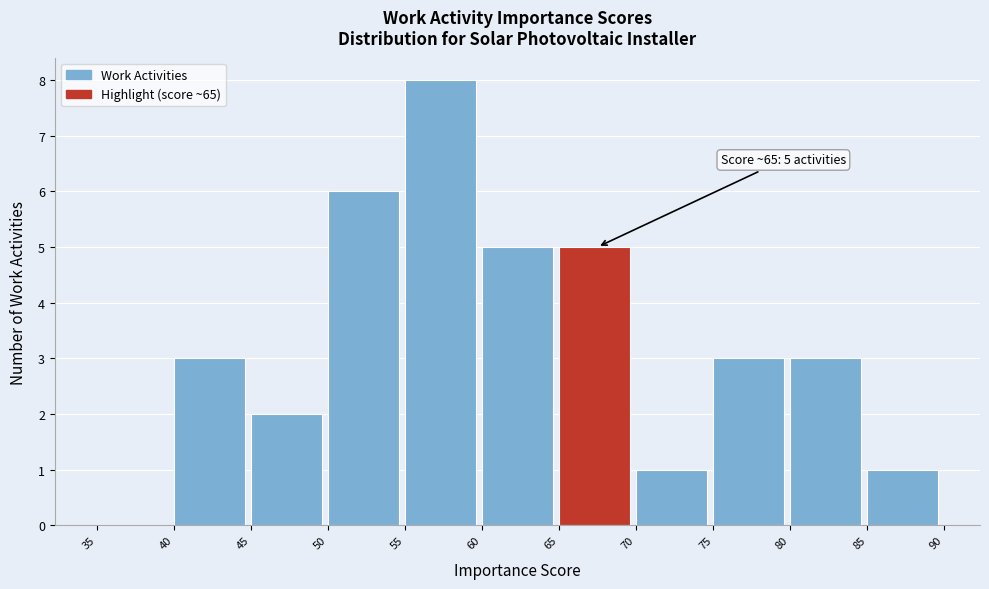

Which range on the x-axis has the tallest bar?

55 to 60